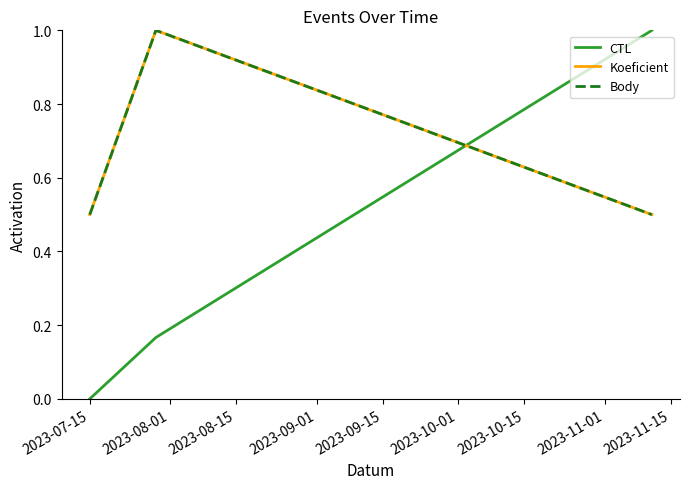

Which series has the largest total across all categories?

Koeficient